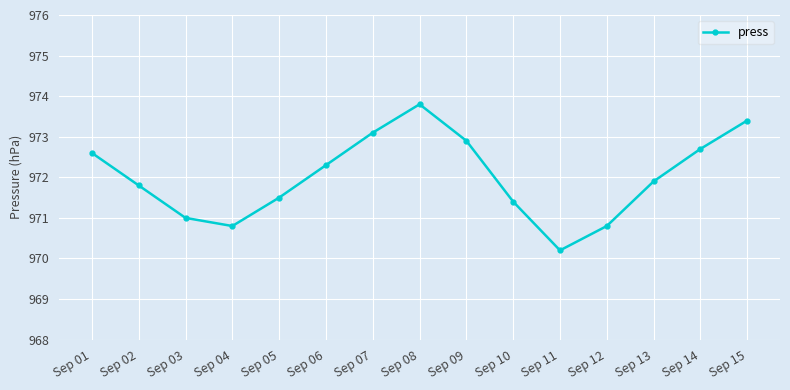

How many points are lower than both their immediate neighbors (excluding endpoints)?

2